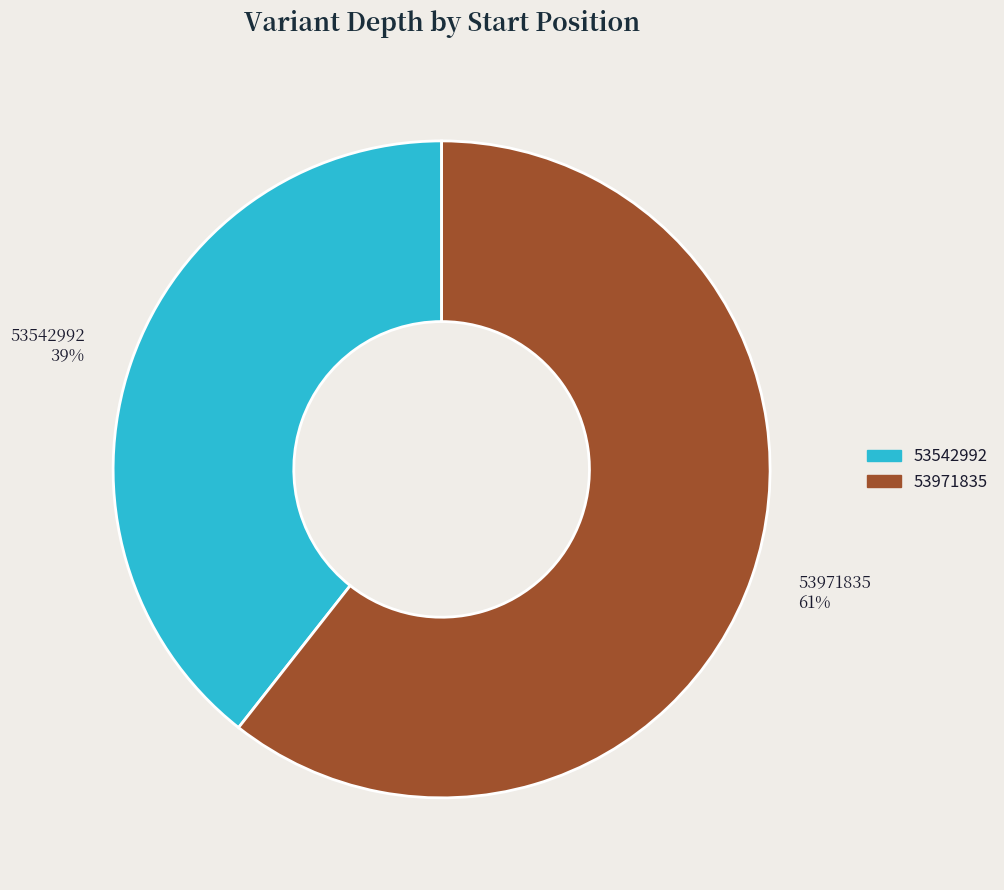

Is it true that 53971835 is 61% of the pie?

True